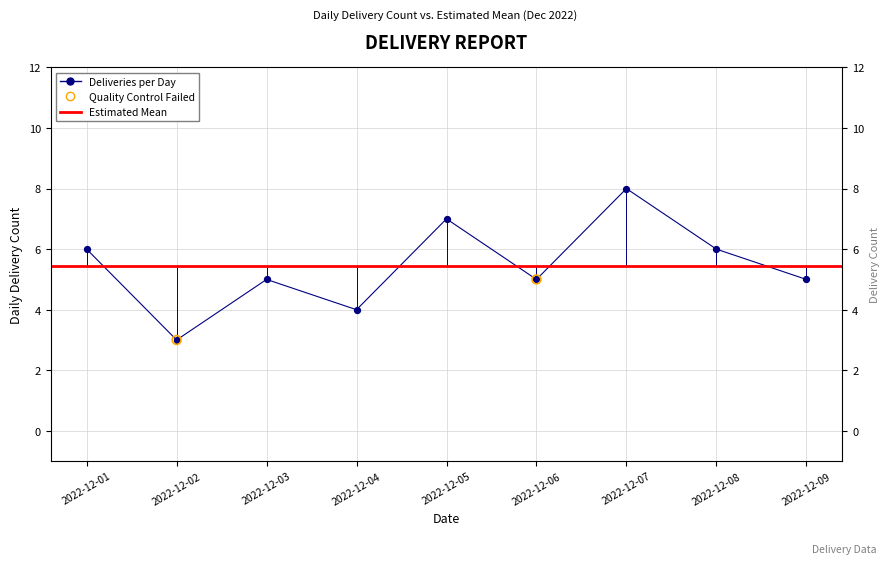

Which has a higher value, 2022-12-04 or 2022-12-03?

2022-12-03